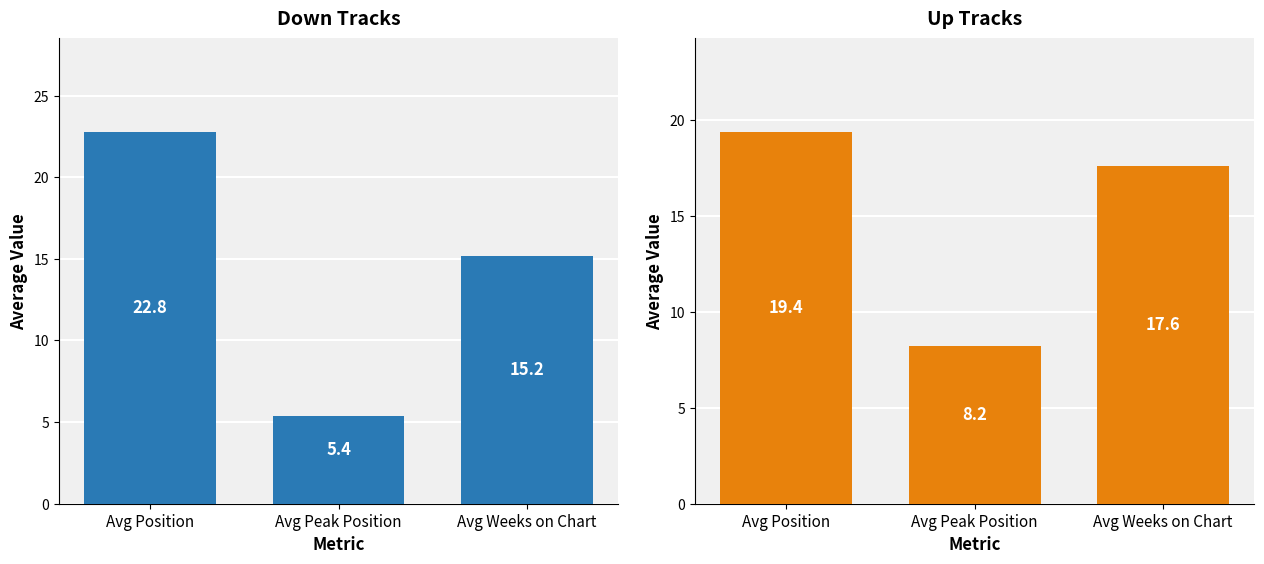

At which label does up reach its peak?

Avg Position